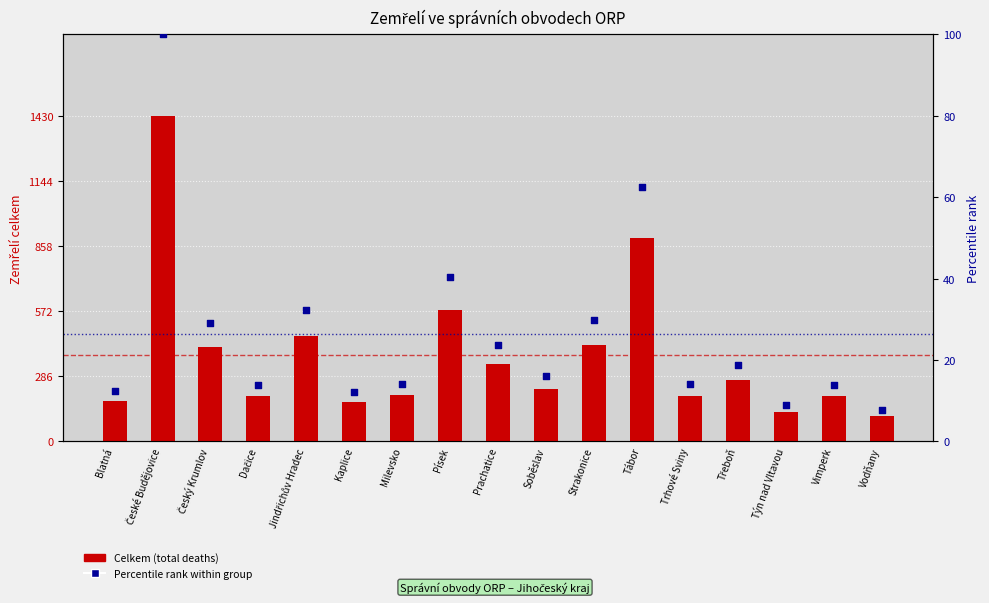

At which category is the sum across all series the highest?

České Budějovice